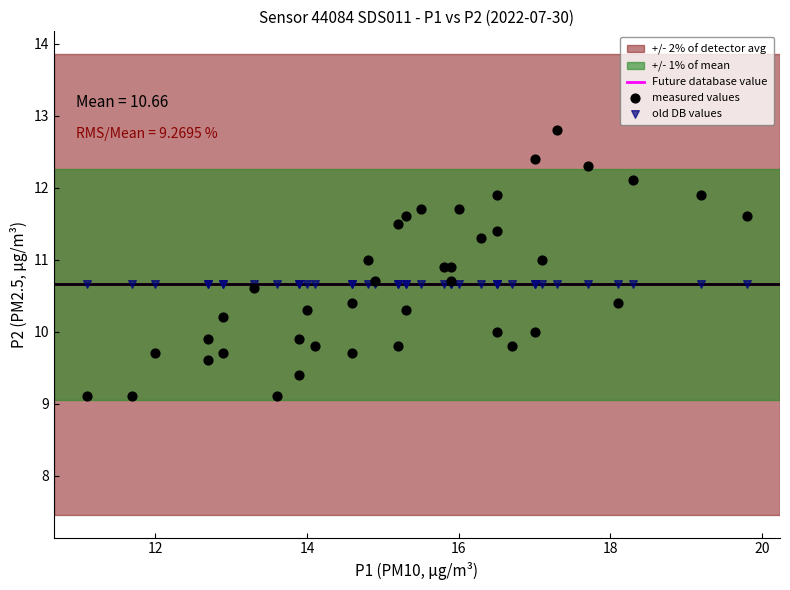

Which series contains the highest Y value?

measured values